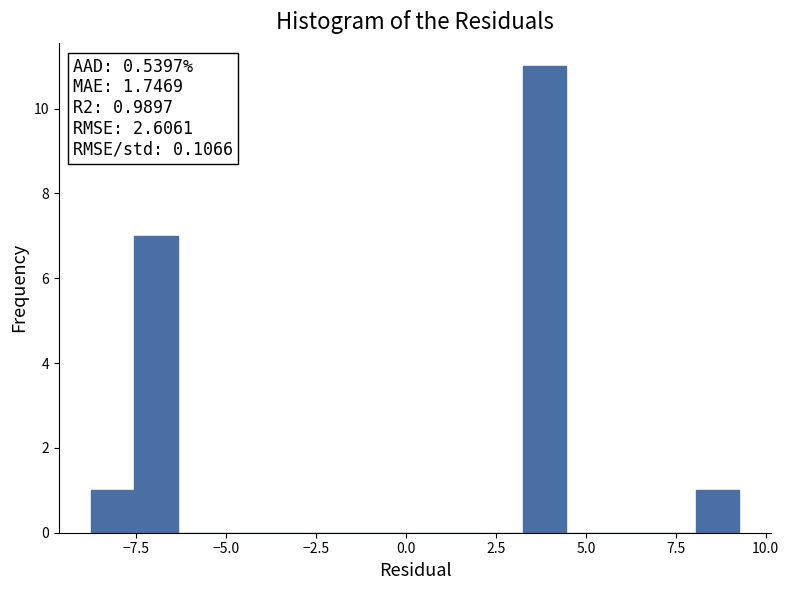

Around what value on the x-axis is the tallest bar? Give the approximate position of its centre, as read against the axis.

4.0